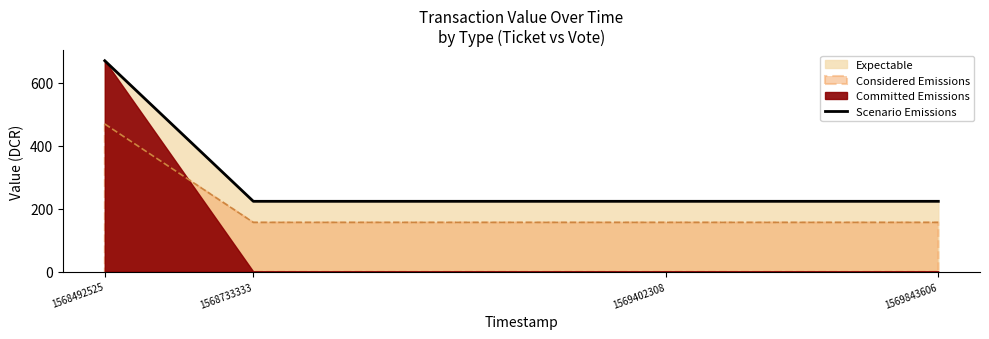

True or false: there are more than 0 points higher than both neighbors.

False